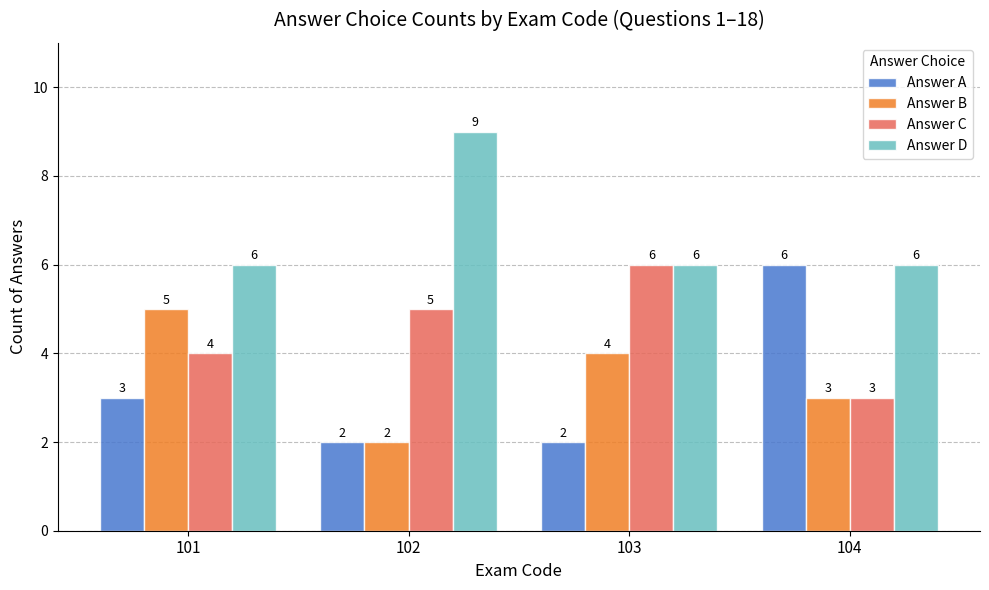

What are all the series names shown in the legend?

Answer A, Answer B, Answer C, Answer D